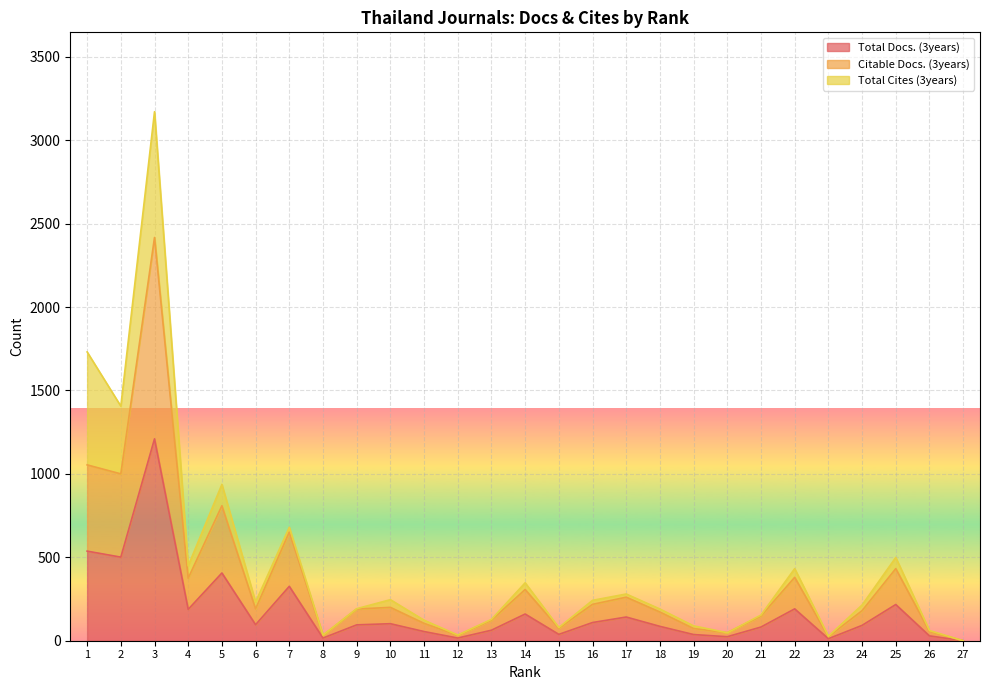

The Total Docs. (3years) series shows 37 at 19. True or false?

True